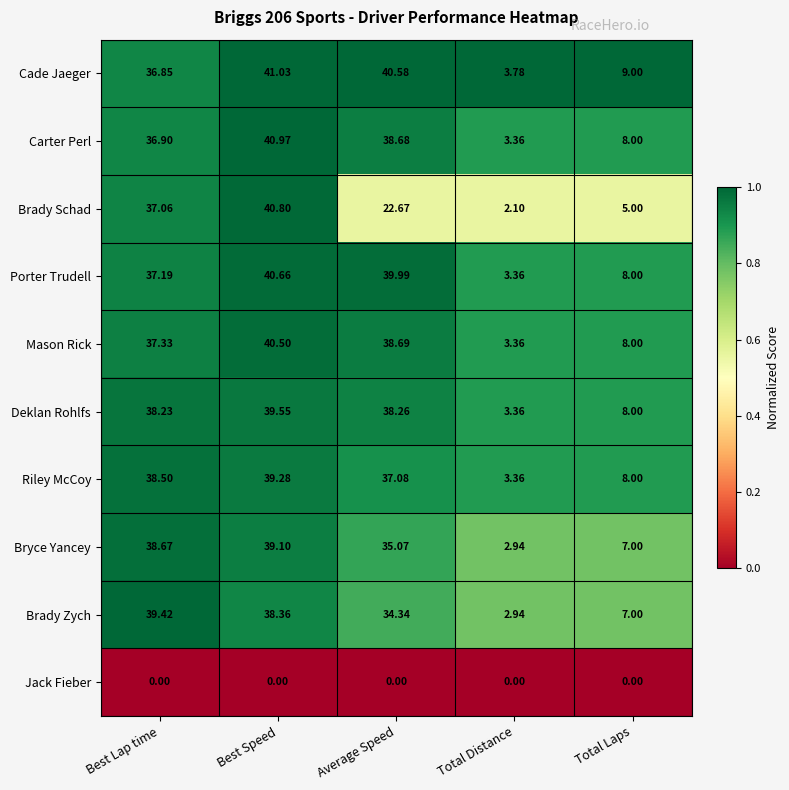

Rank the series by their maximum value, from highest to lowest.

Cade Jaeger, Carter Perl, Brady Schad, Porter Trudell, Mason Rick, Deklan Rohlfs, Brady Zych, Riley McCoy, Bryce Yancey, Jack Fieber